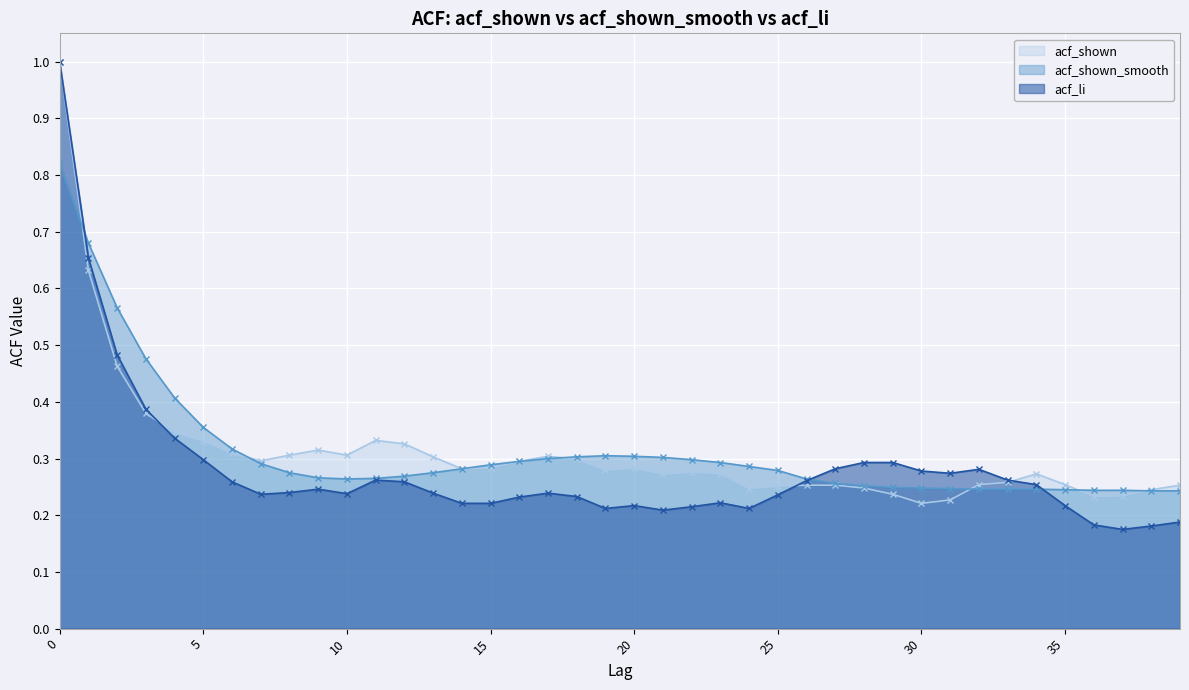

What is the difference between the highest and lowest values at 15?

0.1